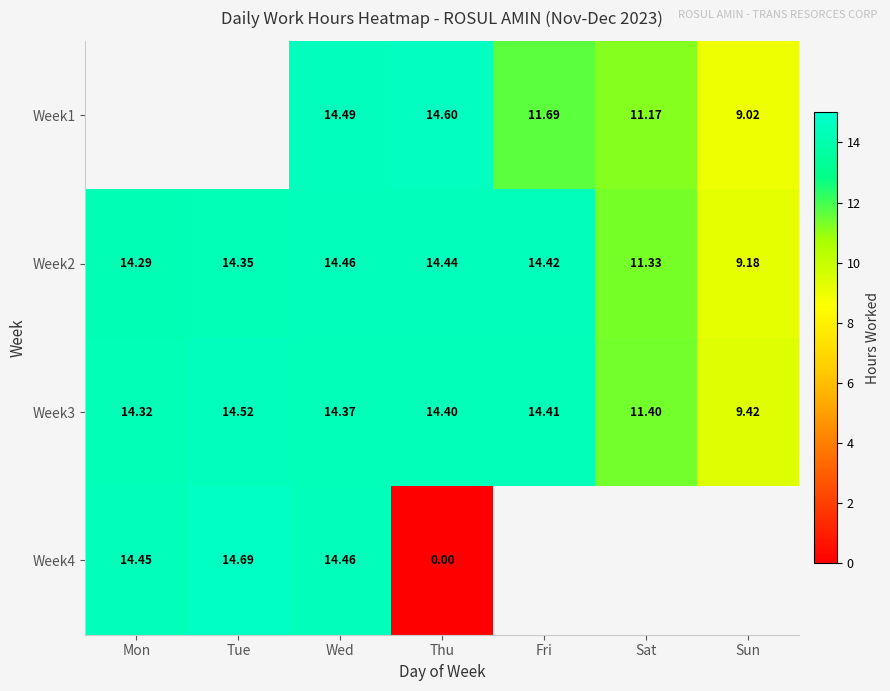

True or false: Week1 has a value of 9.0 at Sun.

True